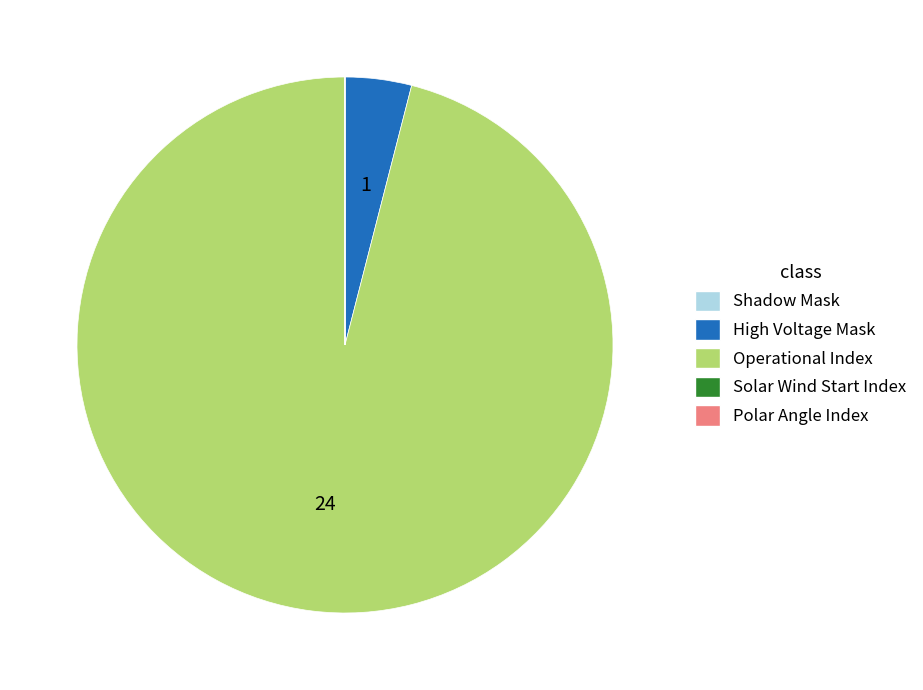

The High Voltage Mask slice represents 14% of the pie. True or false?

False